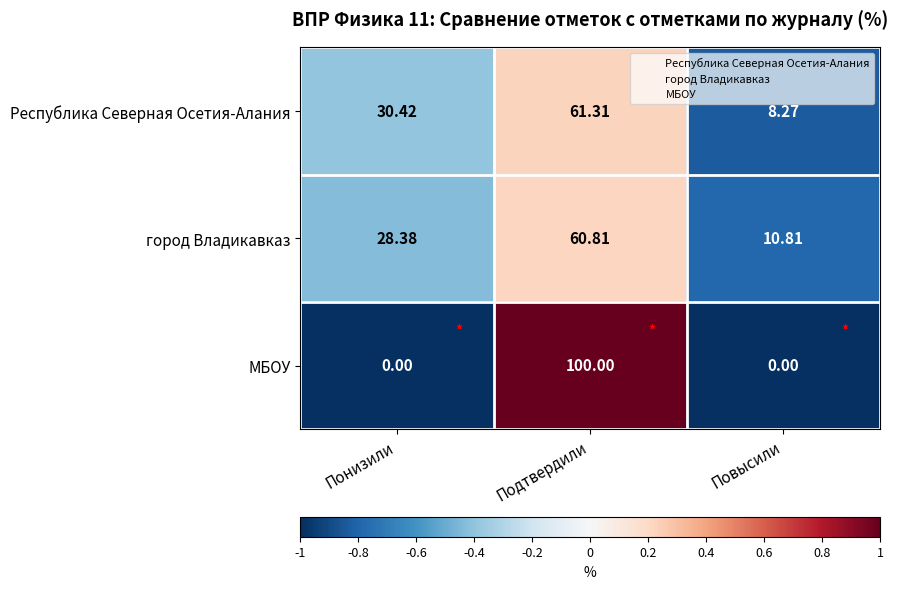

List the series in order of their peak value, highest first.

МБОУ, Республика Северная Осетия-Алания, город Владикавказ